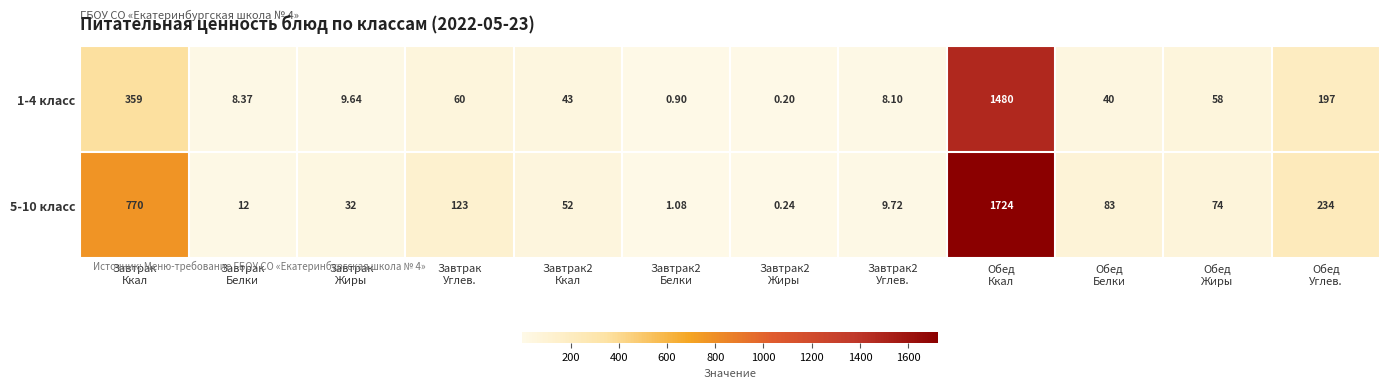

Rank the series at Обед
Белки from highest to lowest value.

5-10 класс, 1-4 класс